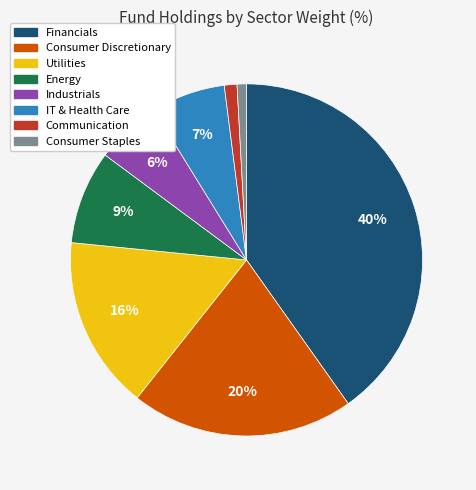

Is there a majority slice in this chart?

No